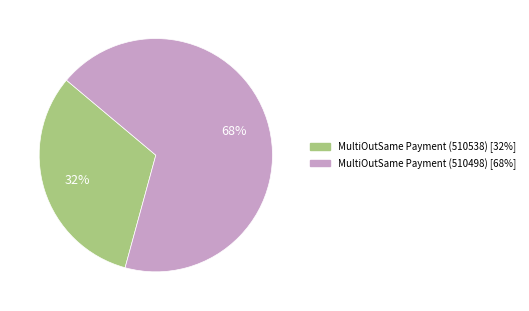

Approximately how many times larger is the value at MultiOutSame Payment (510498) compared to MultiOutSame Payment (510538)?

2.1